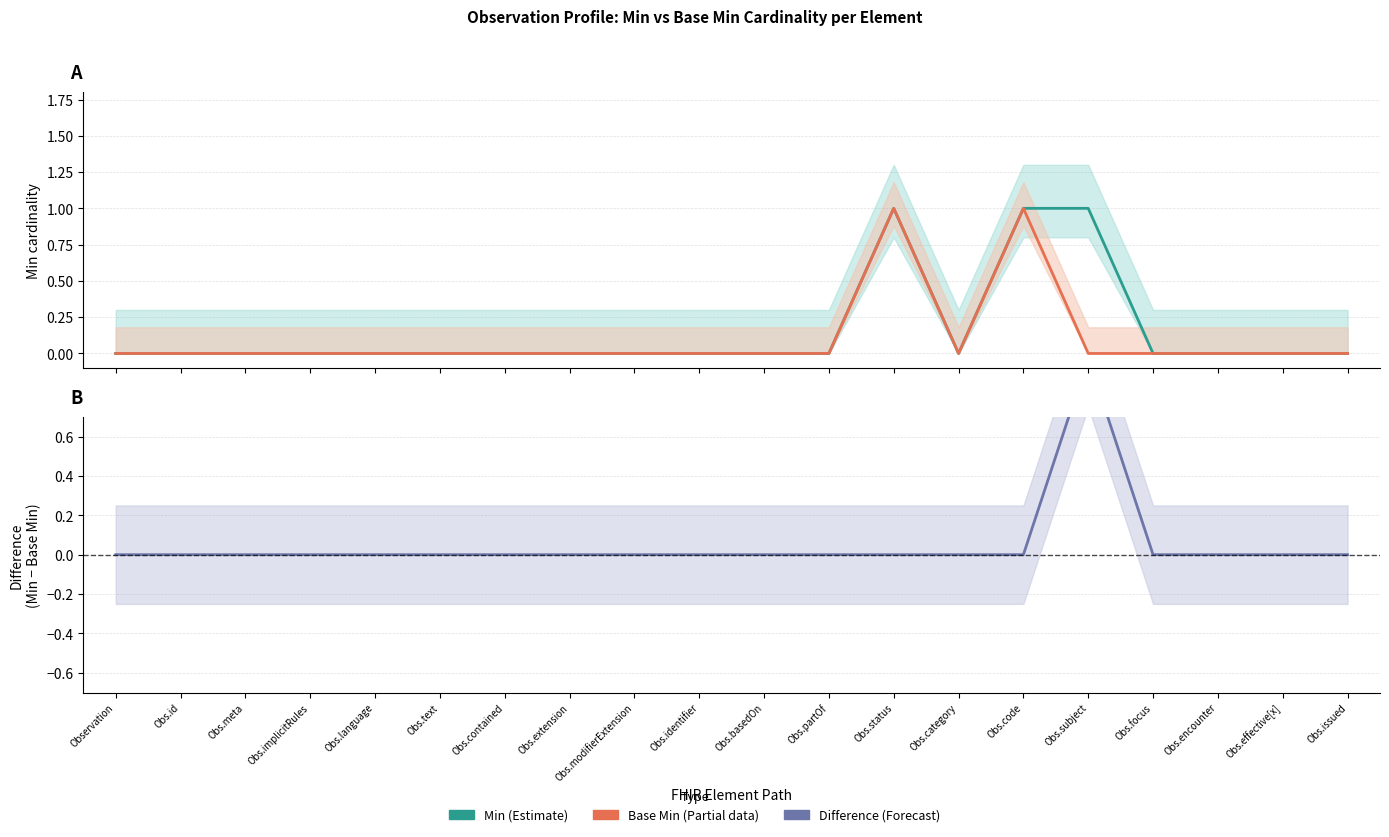

Between Obs.contained and Obs.issued, which is larger?

Obs.contained